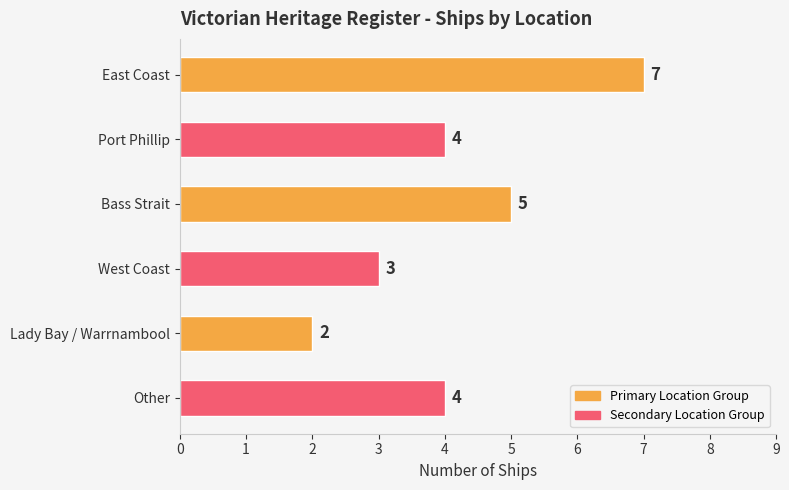

What is the sum of the values at East Coast and West Coast?

10